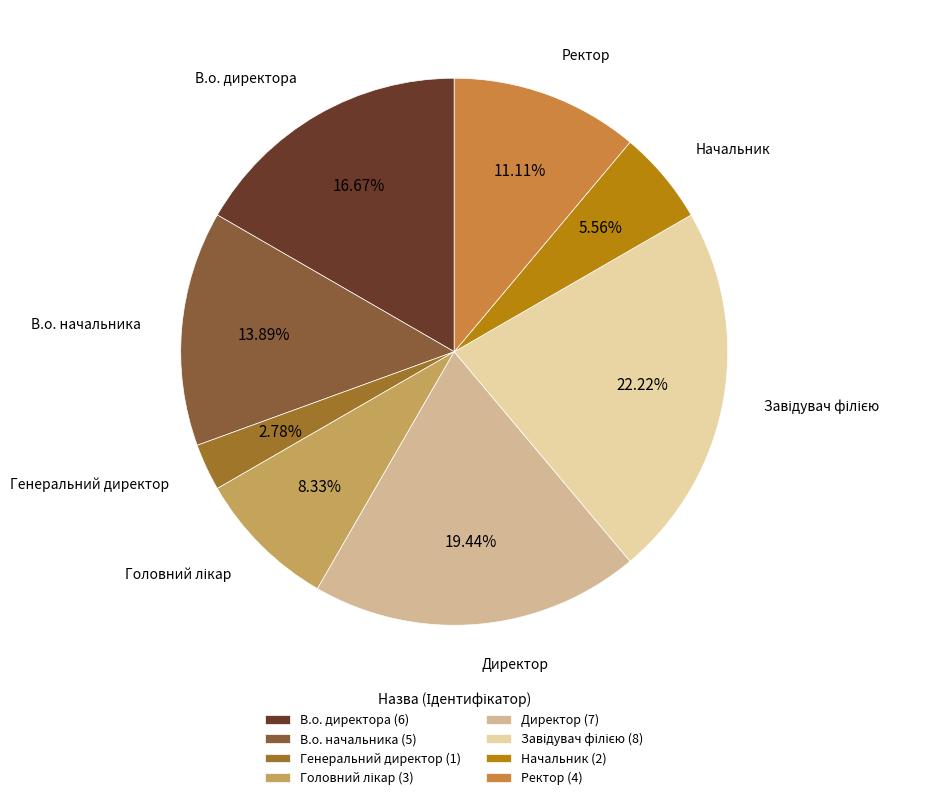

How many segments does this pie chart have?

8